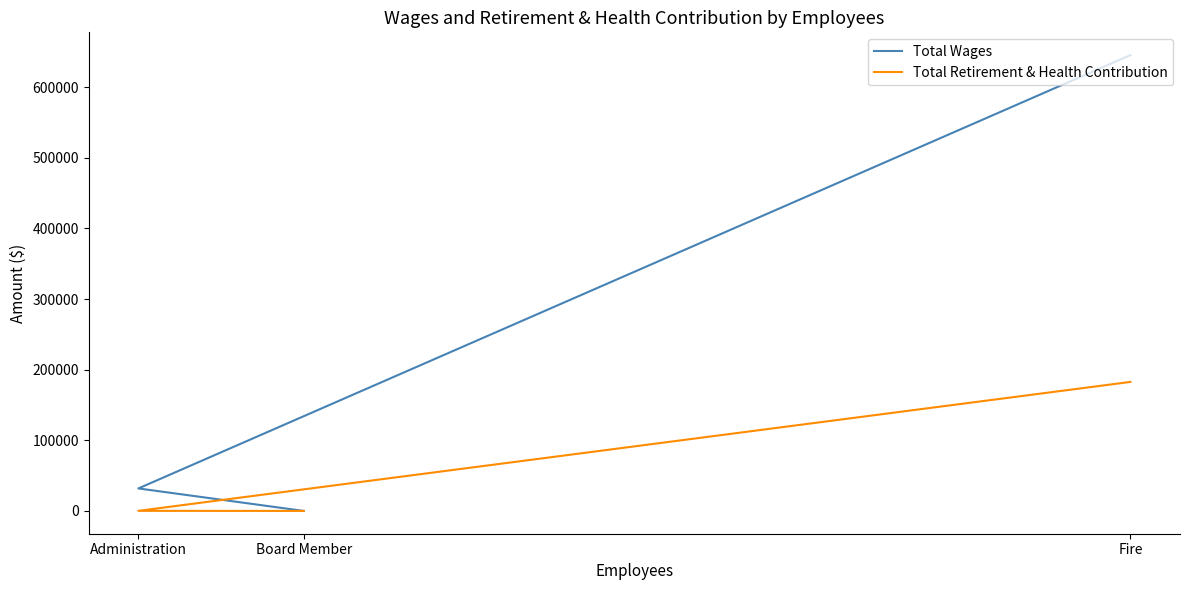

At how many categories does at least one series exceed 436040?

1